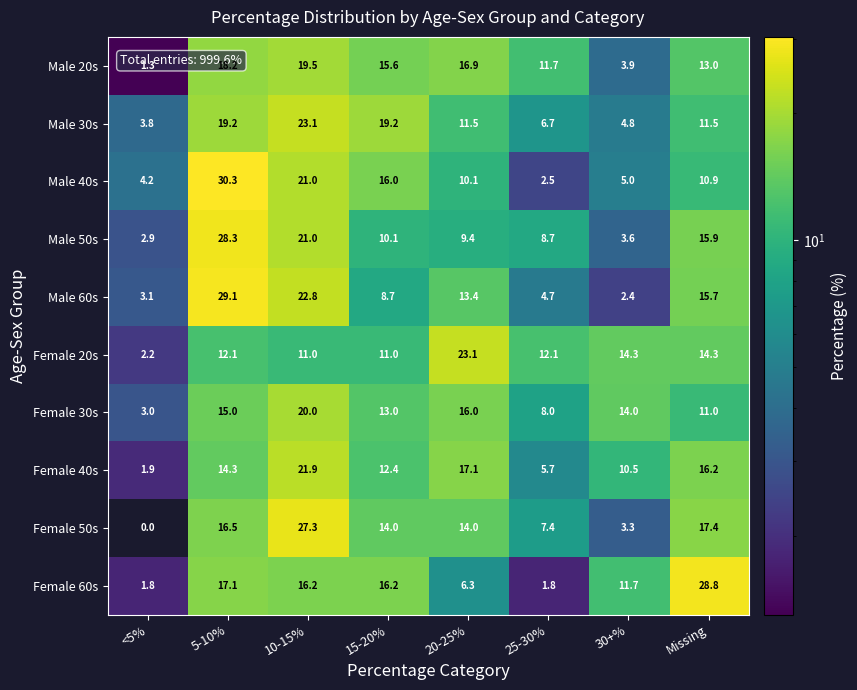

At <5%, list the series in order from smallest to largest.

Female 50s, Male 20s, Female 60s, Female 40s, Female 20s, Male 50s, Female 30s, Male 60s, Male 30s, Male 40s